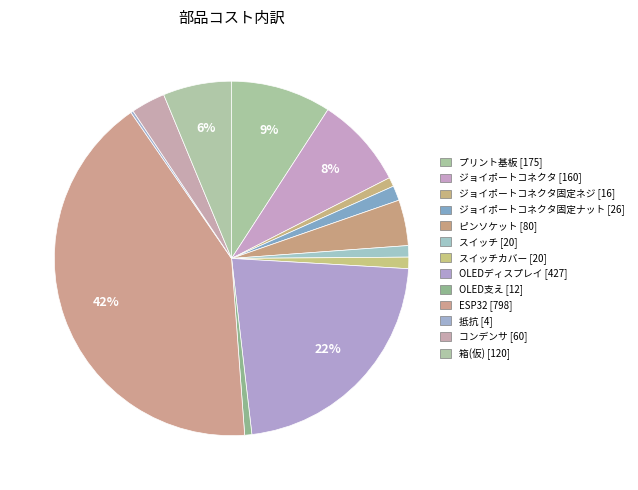

Count the number of slices in the pie.

13